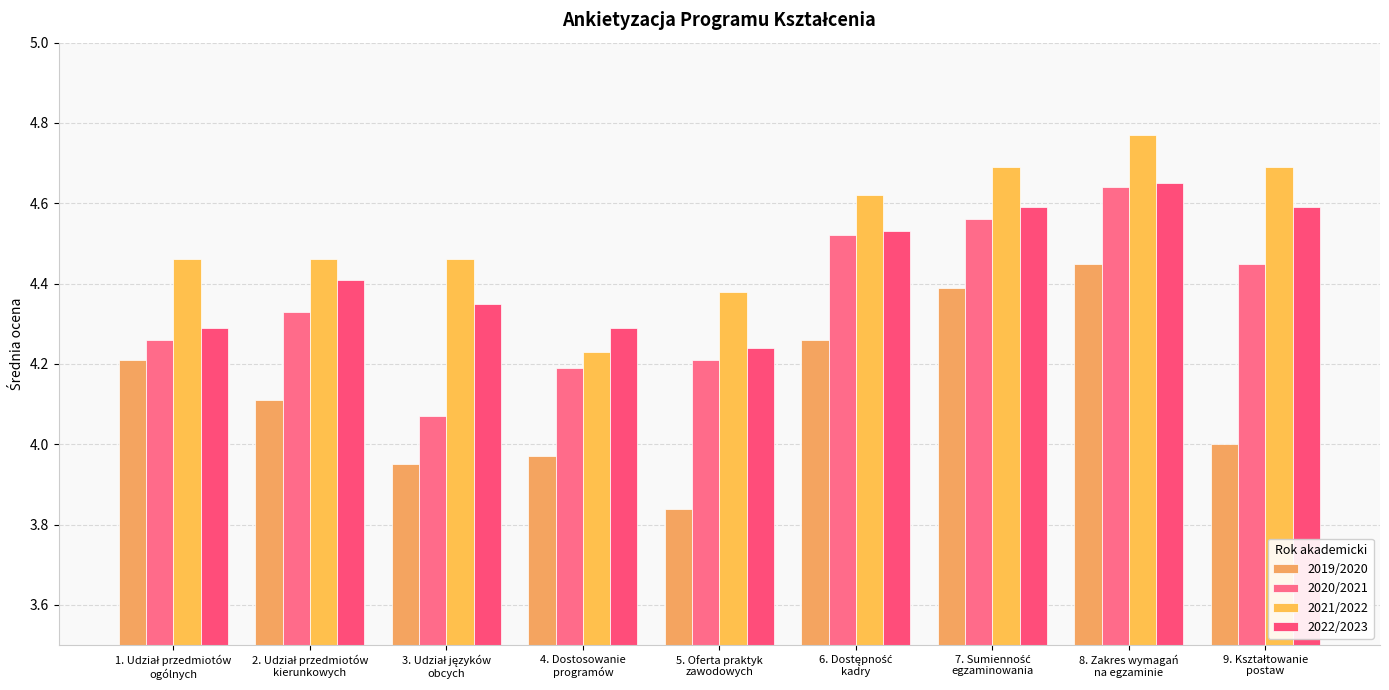

Reading left to right, extract all data points from this chart.

2019/2020: 1. Udział przedmiotów
ogólnych=4.2	2. Udział przedmiotów
kierunkowych=4.1	3. Udział języków
obcych=4.0	4. Dostosowanie
programów=4.0	5. Oferta praktyk
zawodowych=3.8	6. Dostępność
kadry=4.3	7. Sumienność
egzaminowania=4.4	8. Zakres wymagań
na egzaminie=4.5	9. Kształtowanie
postaw=4.0
2020/2021: 1. Udział przedmiotów
ogólnych=4.3	2. Udział przedmiotów
kierunkowych=4.3	3. Udział języków
obcych=4.1	4. Dostosowanie
programów=4.2	5. Oferta praktyk
zawodowych=4.2	6. Dostępność
kadry=4.5	7. Sumienność
egzaminowania=4.6	8. Zakres wymagań
na egzaminie=4.6	9. Kształtowanie
postaw=4.5
2021/2022: 1. Udział przedmiotów
ogólnych=4.5	2. Udział przedmiotów
kierunkowych=4.5	3. Udział języków
obcych=4.5	4. Dostosowanie
programów=4.2	5. Oferta praktyk
zawodowych=4.4	6. Dostępność
kadry=4.6	7. Sumienność
egzaminowania=4.7	8. Zakres wymagań
na egzaminie=4.8	9. Kształtowanie
postaw=4.7
2022/2023: 1. Udział przedmiotów
ogólnych=4.3	2. Udział przedmiotów
kierunkowych=4.4	3. Udział języków
obcych=4.3	4. Dostosowanie
programów=4.3	5. Oferta praktyk
zawodowych=4.2	6. Dostępność
kadry=4.5	7. Sumienność
egzaminowania=4.6	8. Zakres wymagań
na egzaminie=4.7	9. Kształtowanie
postaw=4.6